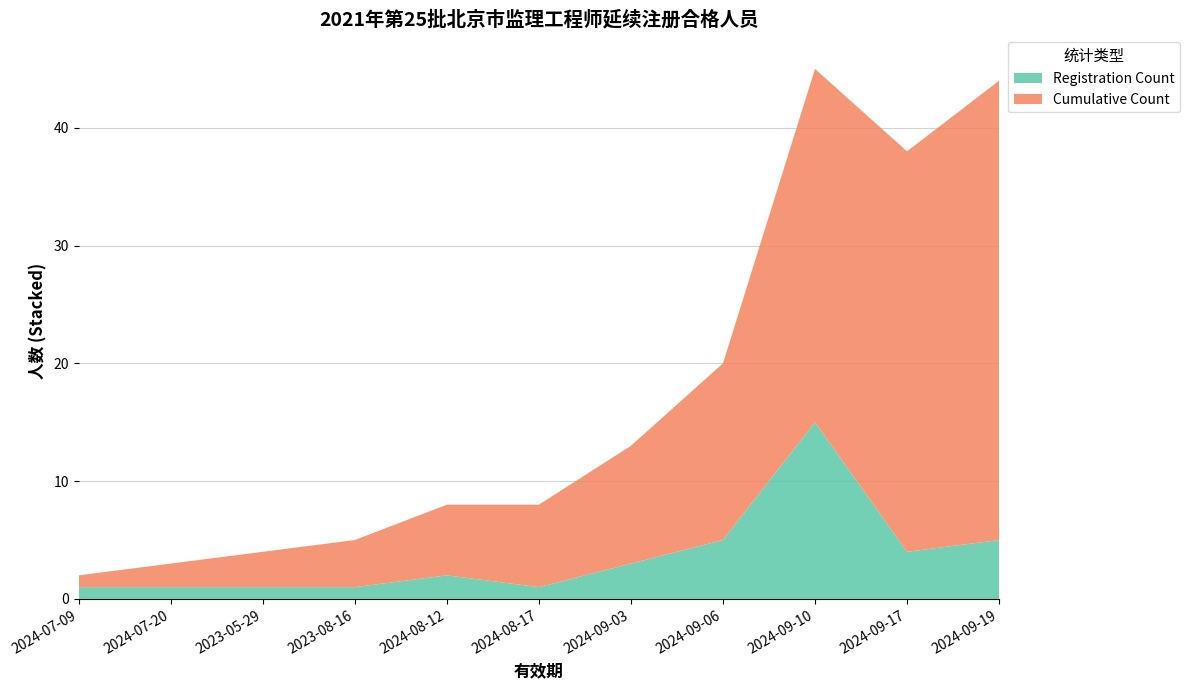

Reading left to right, what are all the values shown in this chart?

Registration Count: 2024-07-09=1	2024-07-20=1	2023-05-29=1	2023-08-16=1	2024-08-12=2	2024-08-17=1	2024-09-03=3	2024-09-06=5	2024-09-10=15	2024-09-17=4	2024-09-19=5
Cumulative Count: 2024-07-09=1	2024-07-20=2	2023-05-29=3	2023-08-16=4	2024-08-12=6	2024-08-17=7	2024-09-03=10	2024-09-06=15	2024-09-10=30	2024-09-17=34	2024-09-19=39